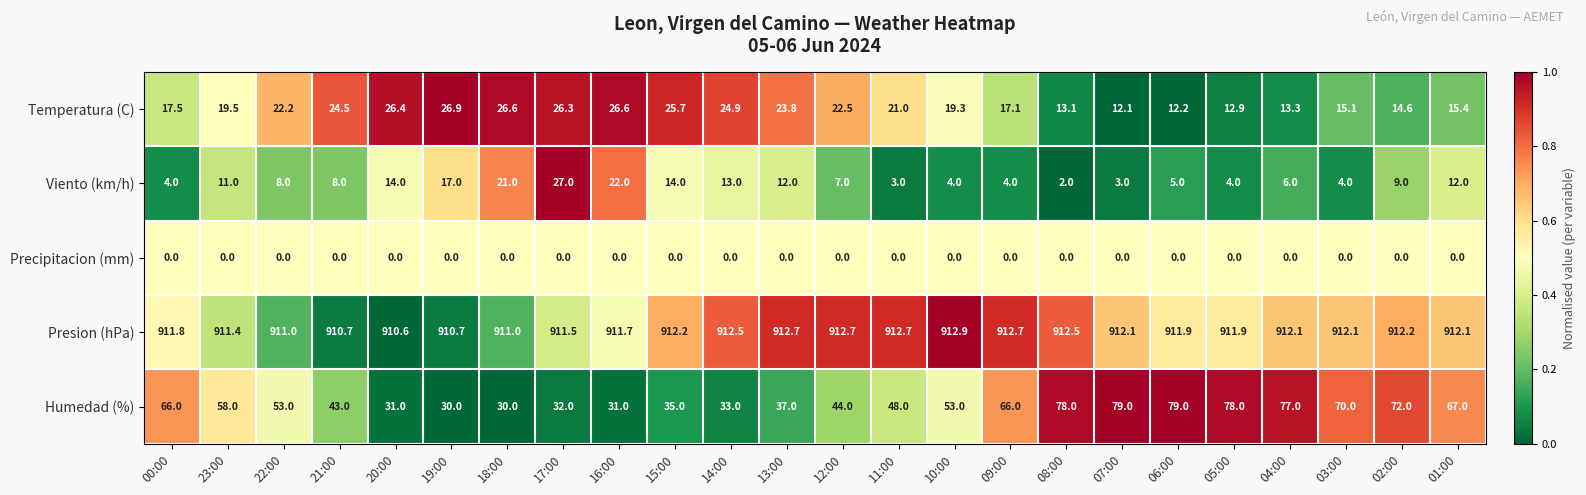

At 03:00, list the series in order from largest to smallest.

Presion (hPa), Humedad (%), Temperatura (C), Viento (km/h), Precipitacion (mm)